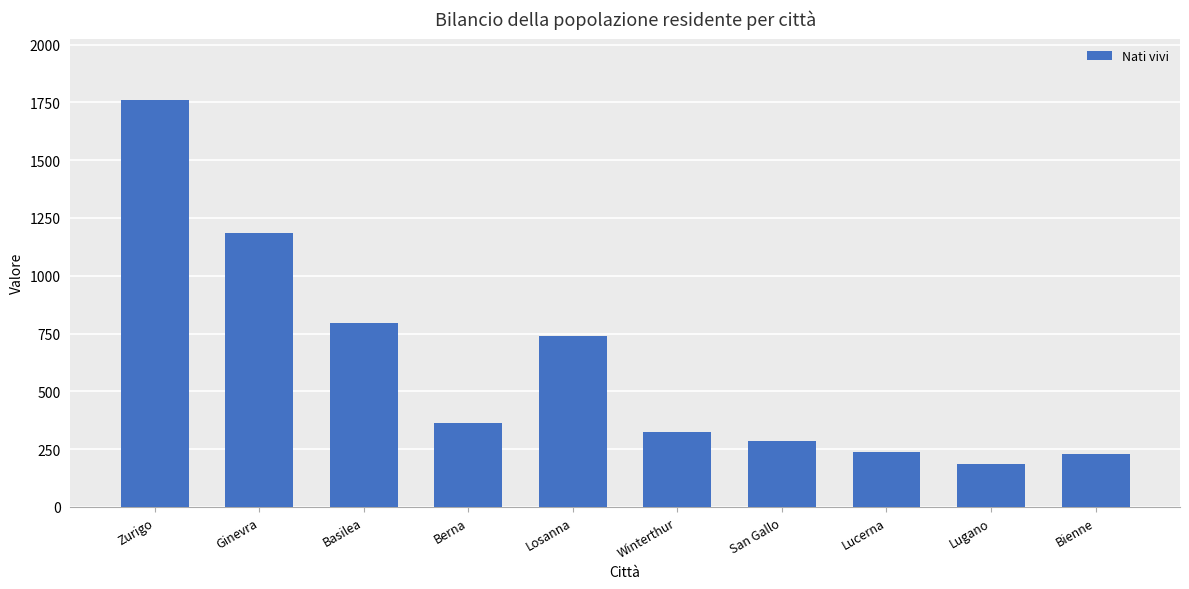

How many series are shown in this chart?

1